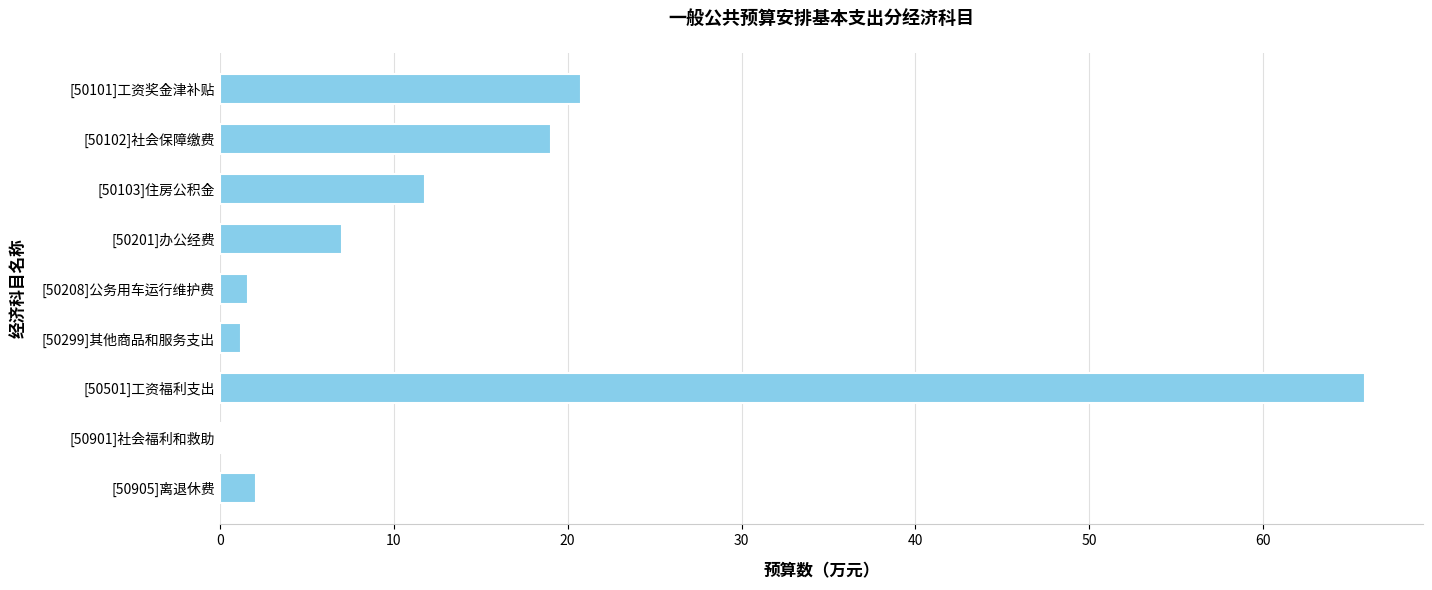

The chart shows a value of 33.0 at [50501]工资福利支出. True or false?

False